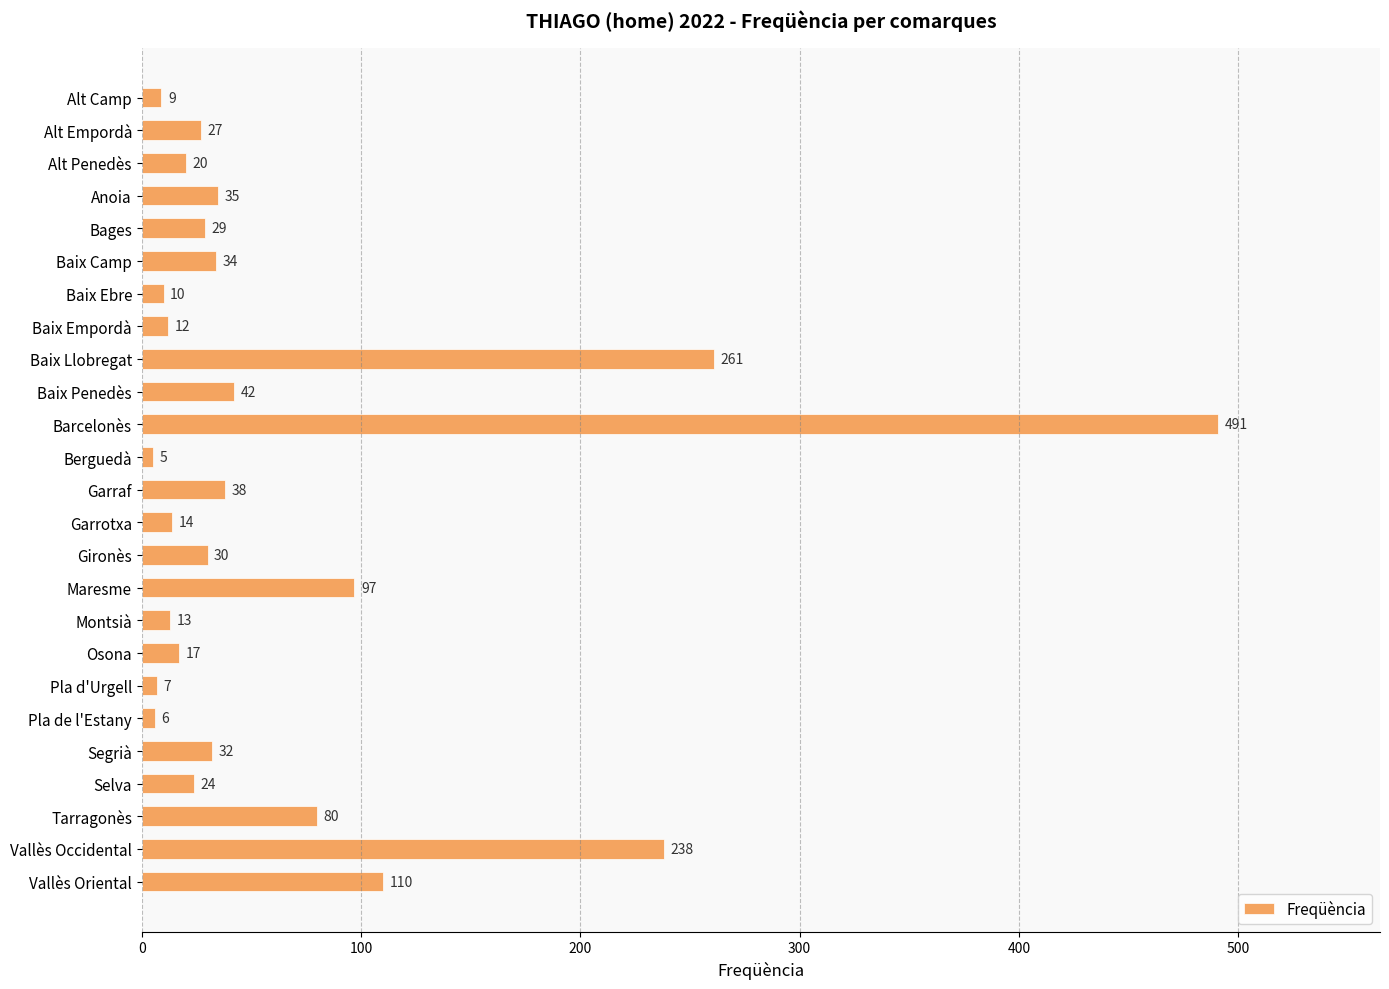

List the labels in order of value, smallest first.

Berguedà, Pla de l'Estany, Pla d'Urgell, Alt Camp, Baix Ebre, Baix Empordà, Montsià, Garrotxa, Osona, Alt Penedès, Selva, Alt Empordà, Bages, Gironès, Segrià, Baix Camp, Anoia, Garraf, Baix Penedès, Tarragonès, Maresme, Vallès Oriental, Vallès Occidental, Baix Llobregat, Barcelonès